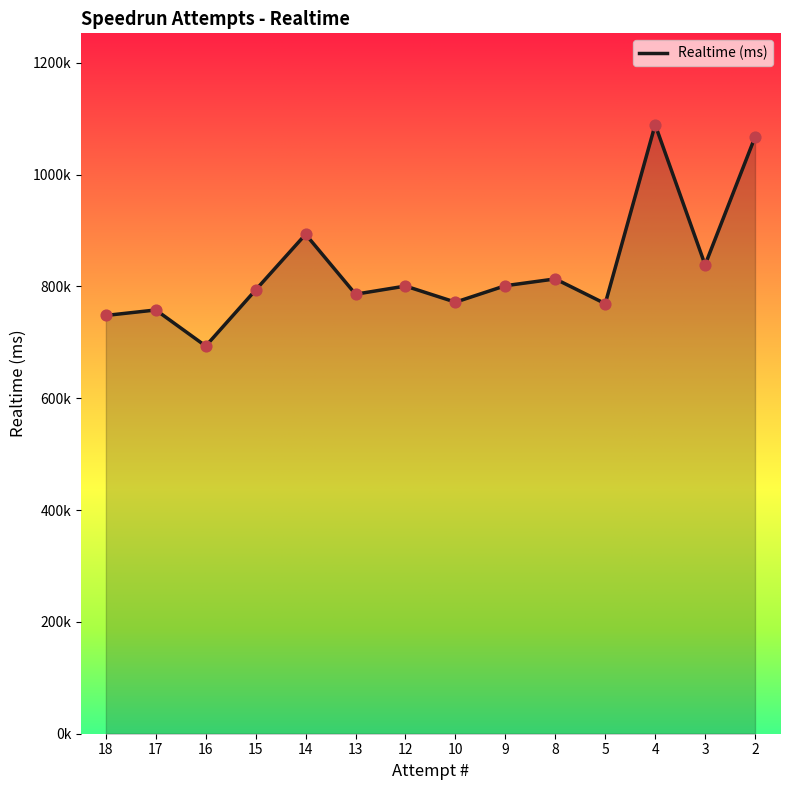

What is the ratio of the value at 12 to the value at 8?

1.0